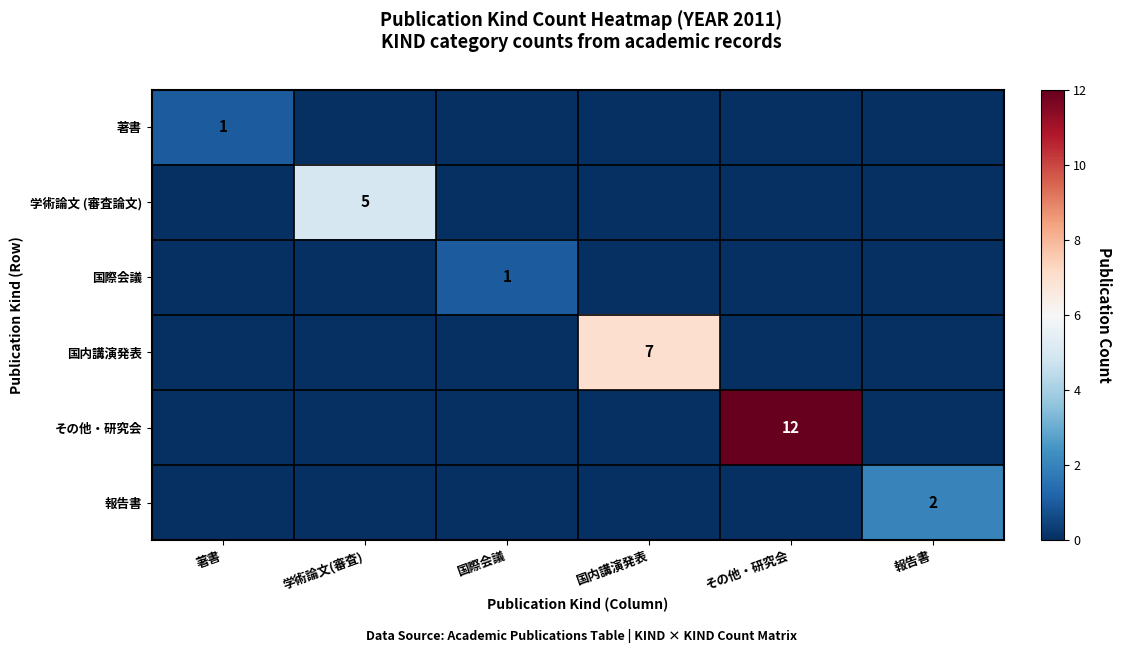

How many series are shown in this chart?

6